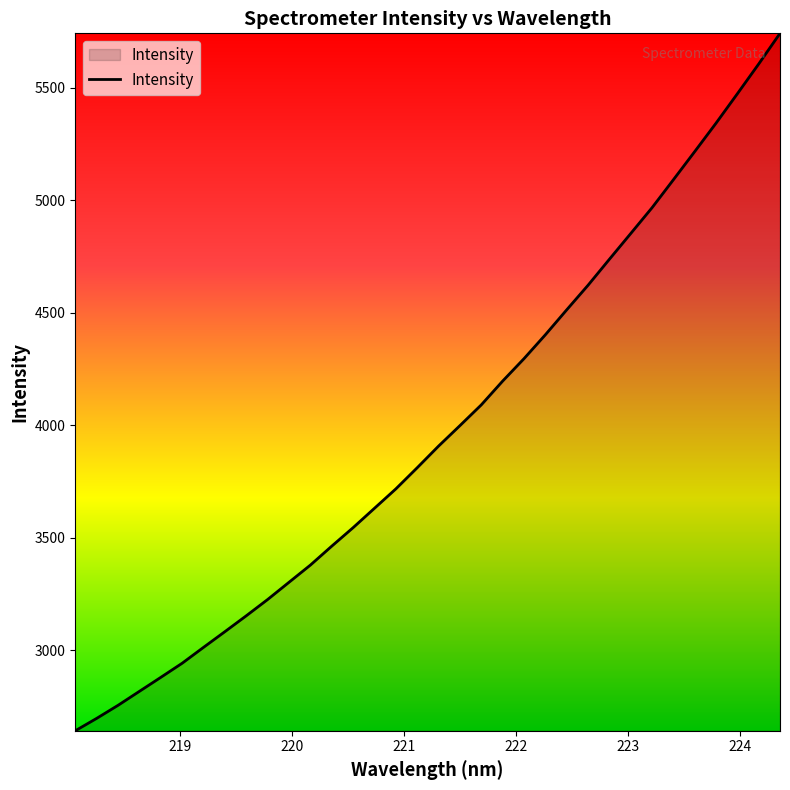

What is the greatest value displayed?

5742.5